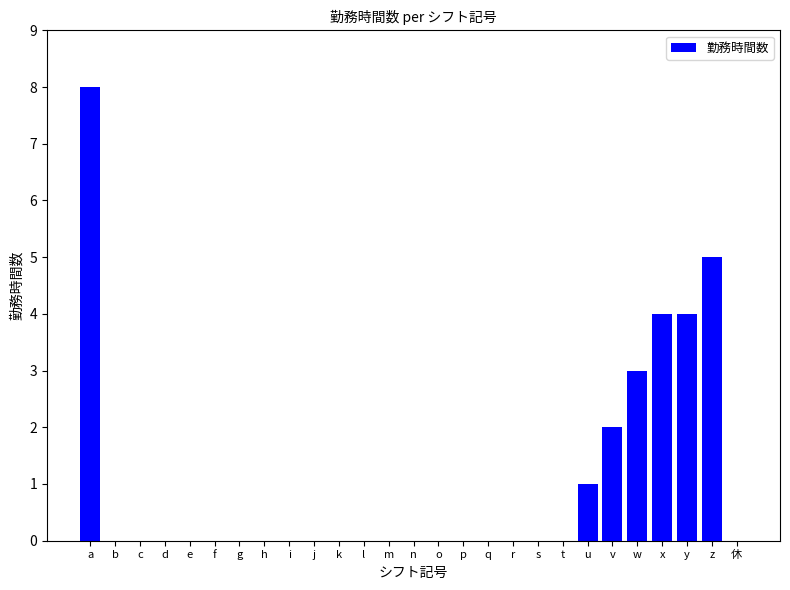

What is the greatest value displayed?

8